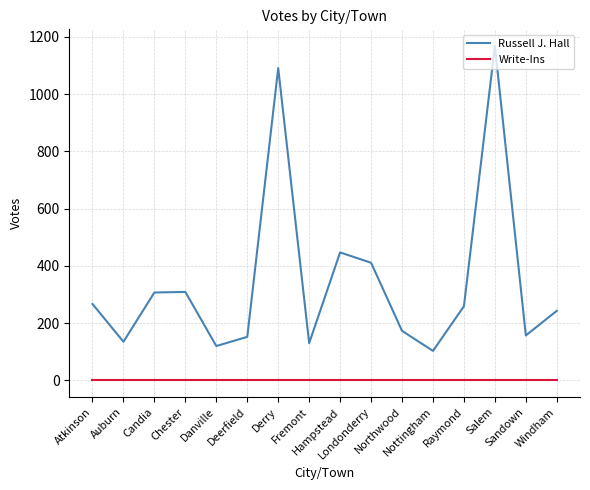

At which category is the sum across all series the highest?

Salem